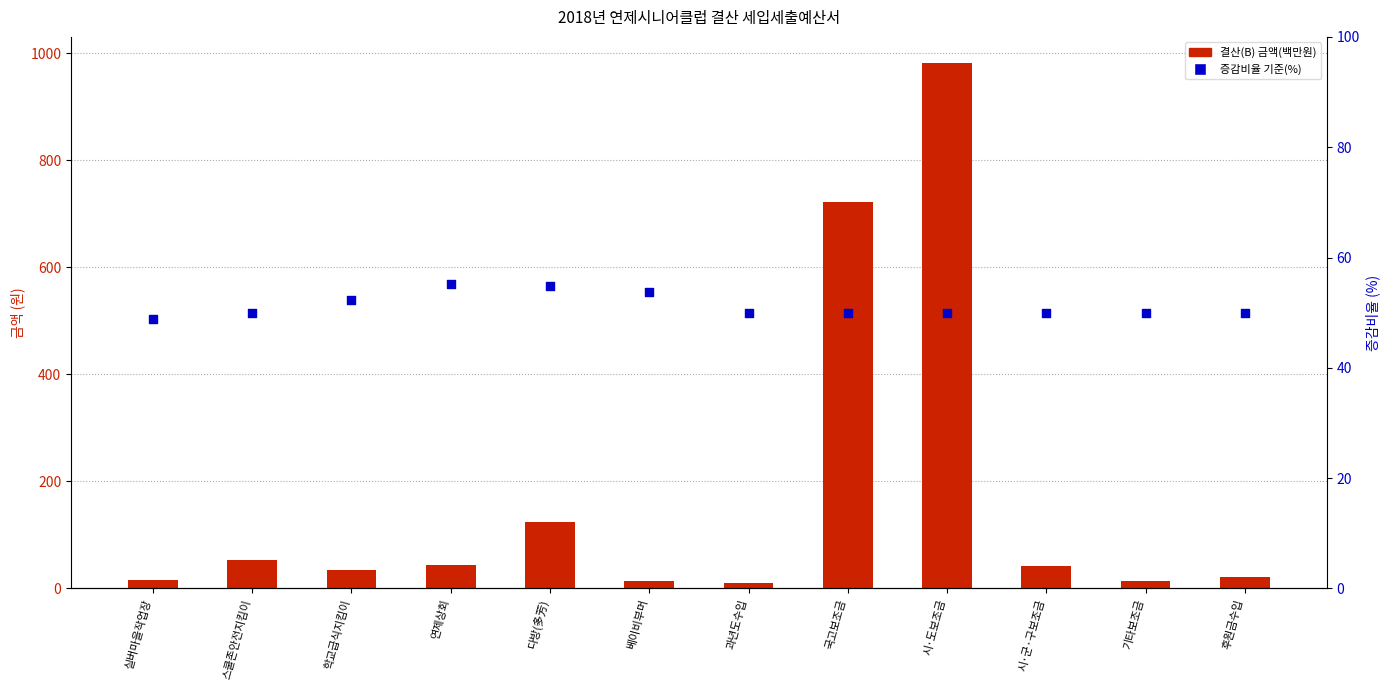

Which series has the largest Y range (max minus min)?

결산(B) 금액(백만원)